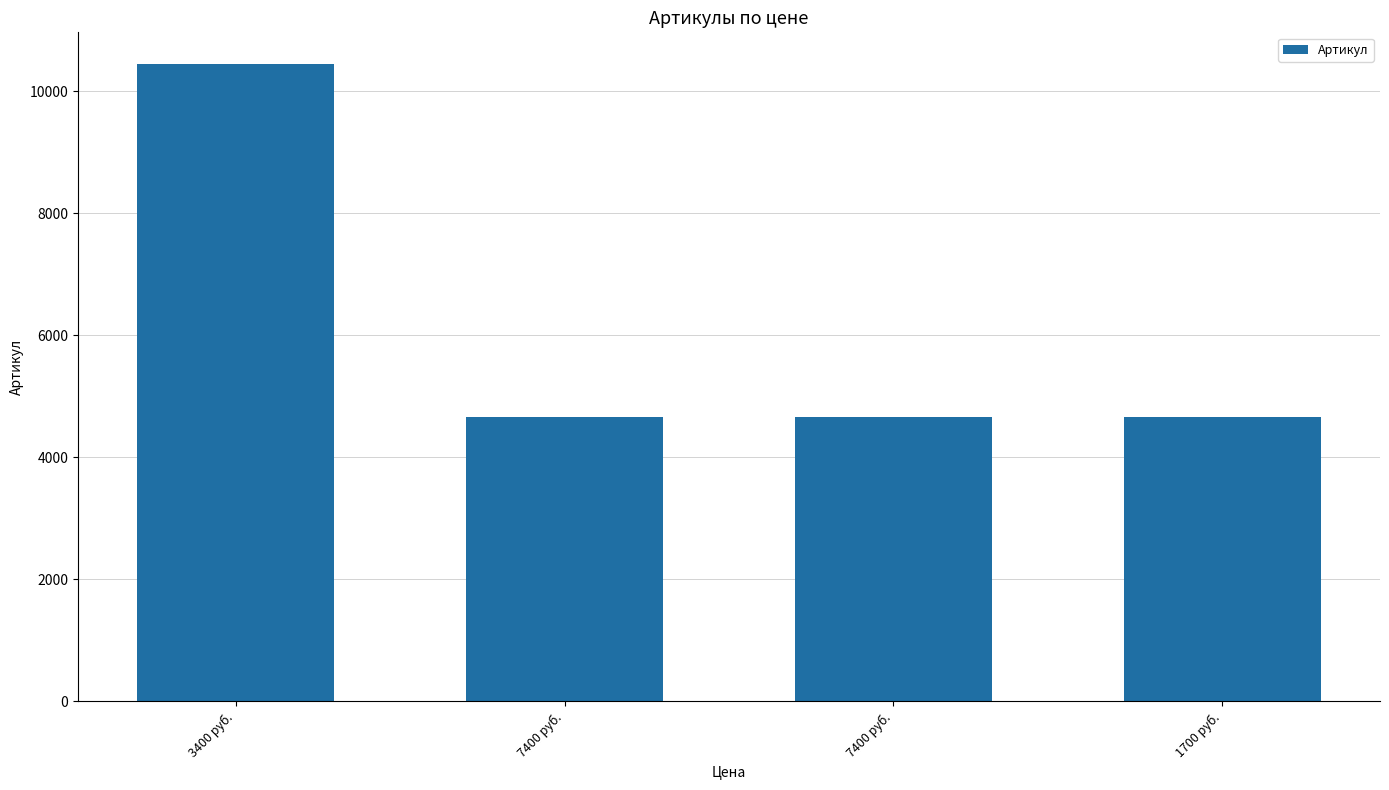

How many categories are shown in the chart?

4